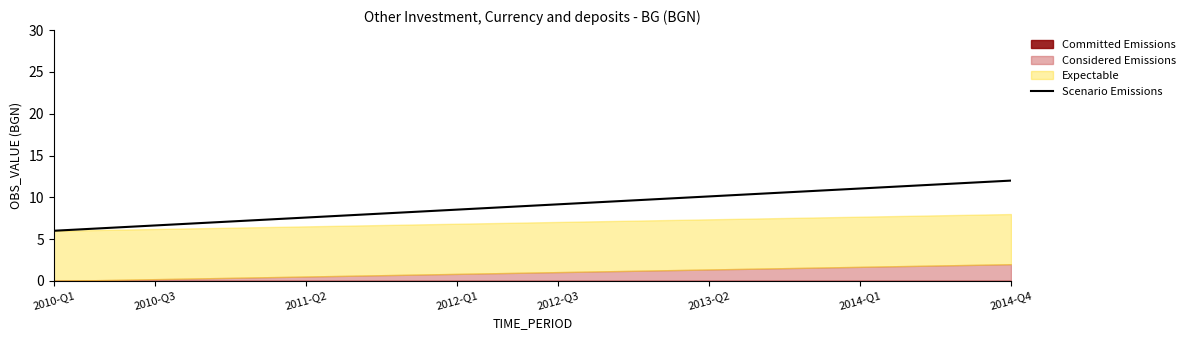

True or false: Scenario Emissions has a value of 6.6 at 2010-Q3.

True